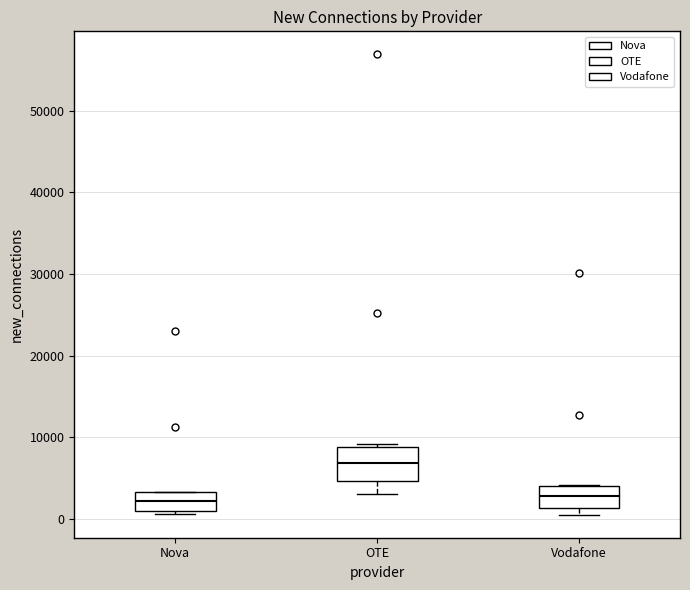

Where does the median line of the box for OTE sit on the y-axis? The values are not printed on the chart, so give them approximately, as read against the axis.

7000